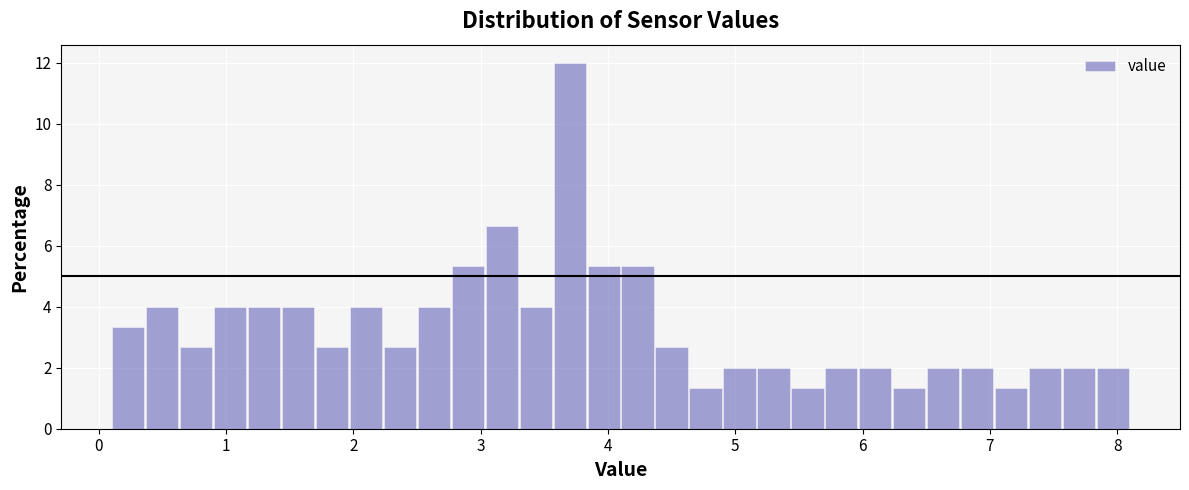

Read against the x-axis, roughly where is the centre of the tallest bar?

3.7